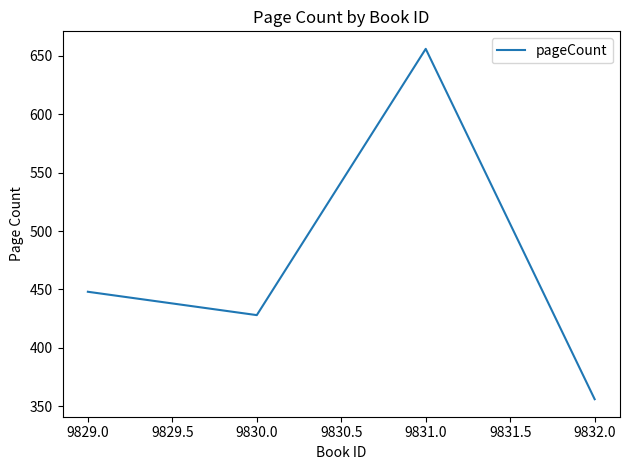

What is the difference between the values at 9832.0 and 9829.0?

92